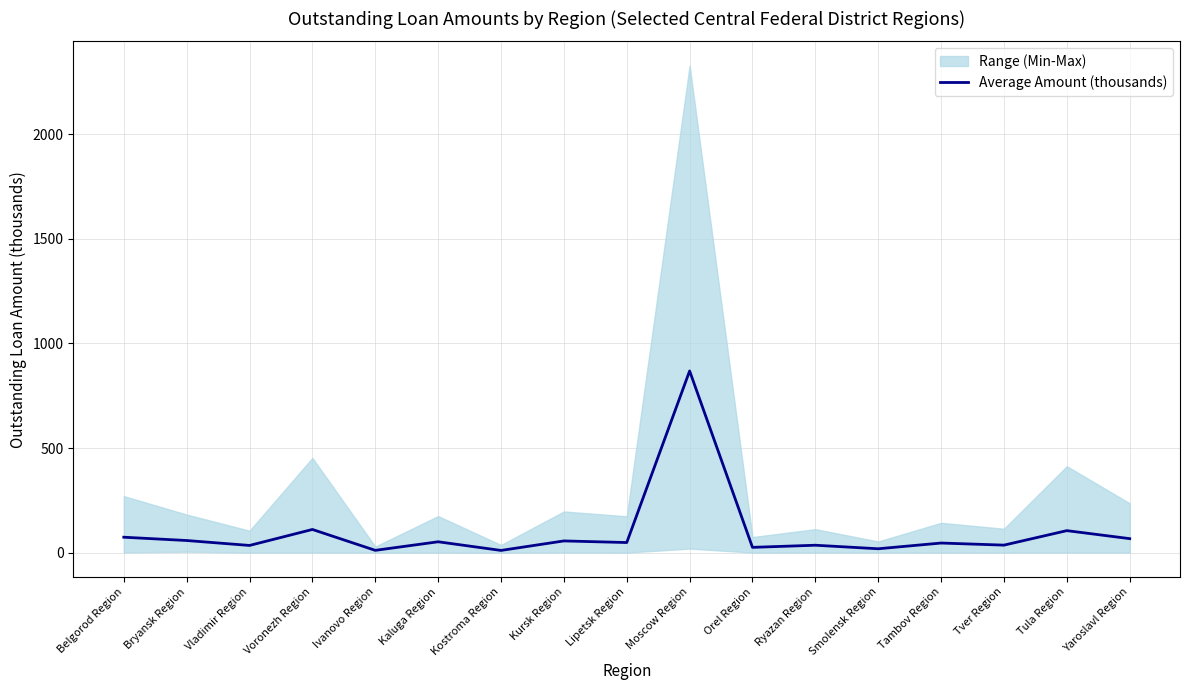

What position from the left is Smolensk Region?

13